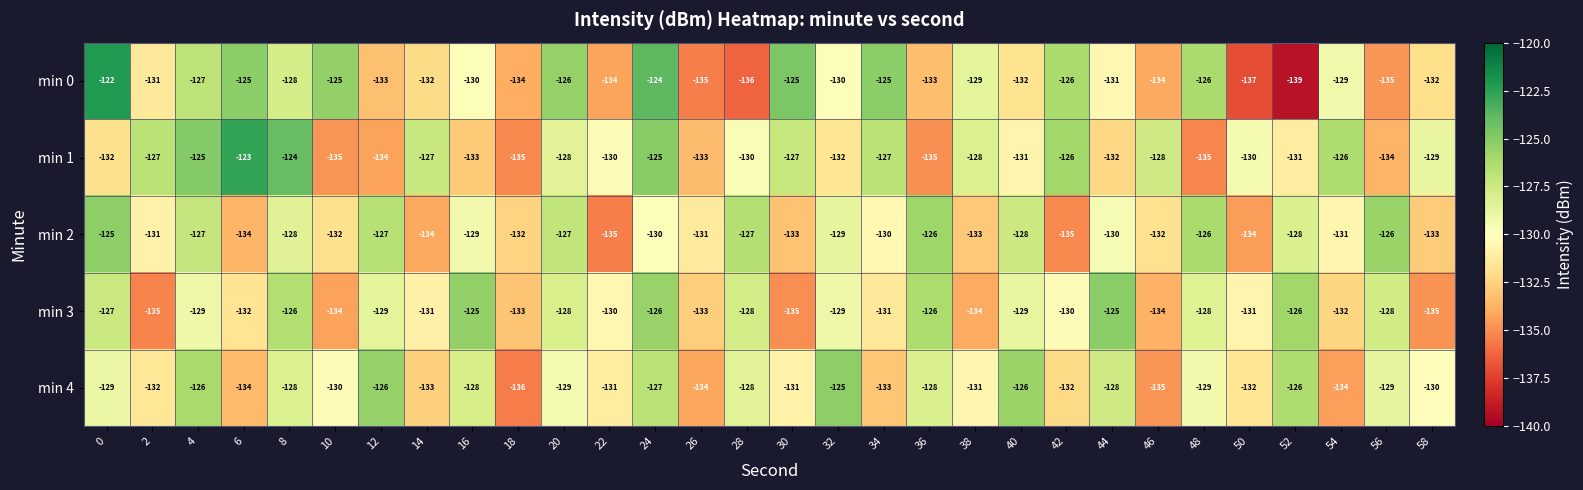

Where is min 1 nearest to the value -129?

58